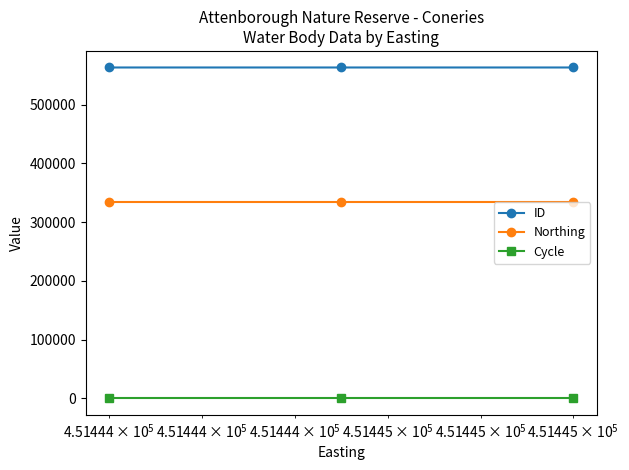

What is the greatest value displayed?

563089